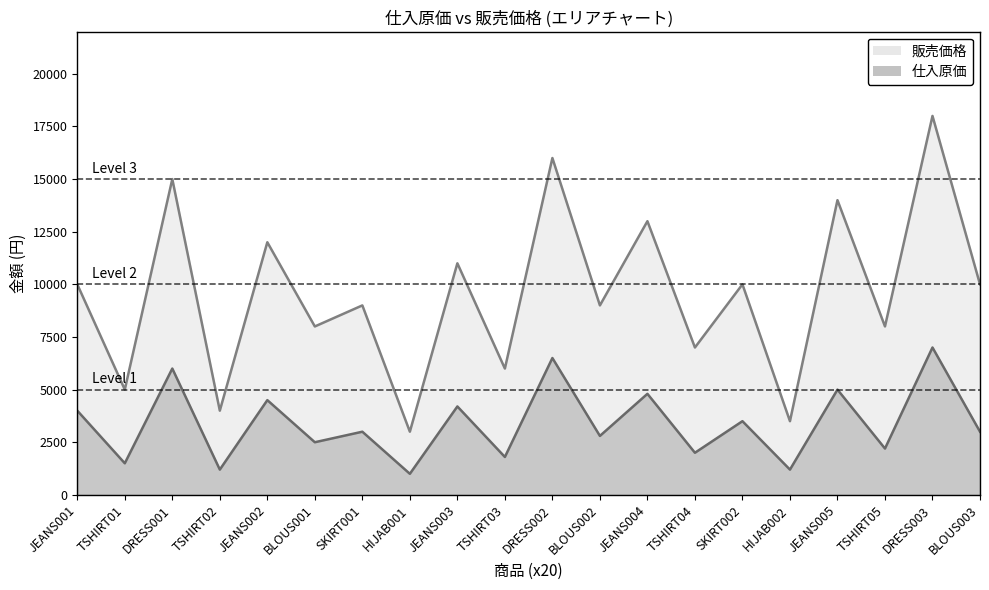

The 販売価格 series shows 3500 at HIJAB002. True or false?

True